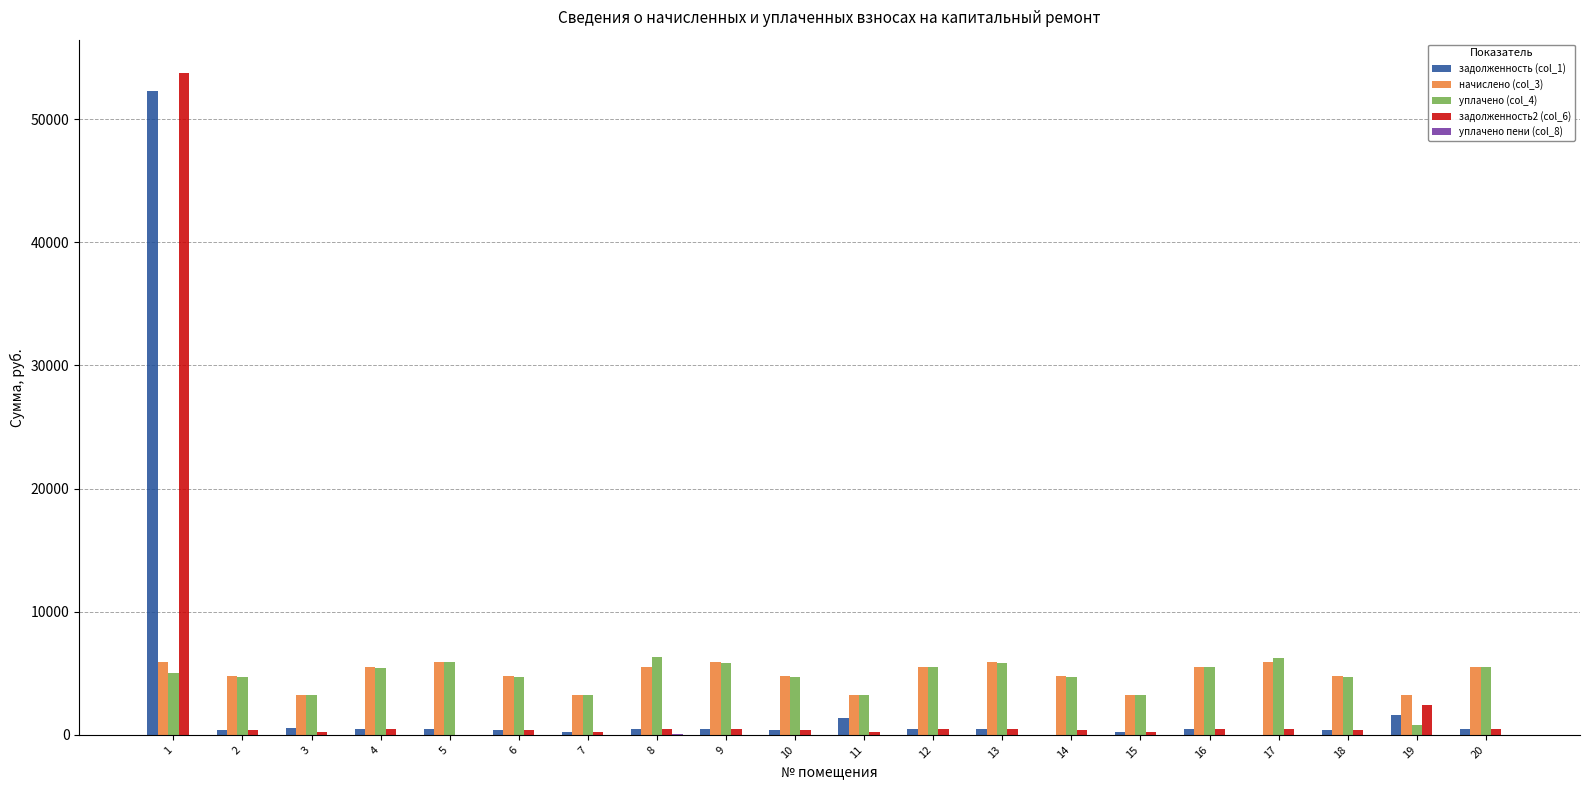

The value of уплачено (col_4) at 5 is 5884.3. True or false?

True